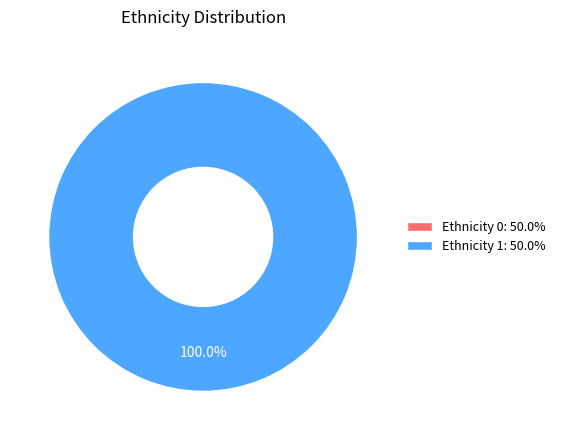

The 0 slice represents 1% of the pie. True or false?

False